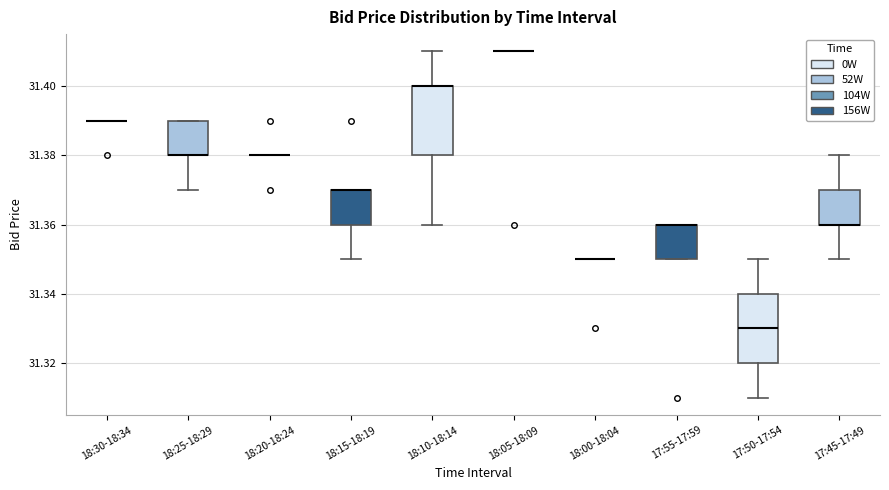

Reading left to right, read every box against the y-axis: the position of its median line, the range the box covers, and the ends of its whiskers. The values are not printed on the chart, so give them approximately, as read against the axis.

18:30-18:34: box collapsed to a line at 31.39, whiskers 31.39 to 31.39
18:25-18:29: median 31.38 (drawn on the box's lower edge), box 31.38 to 31.39, whiskers 31.37 to 31.39
18:20-18:24: box collapsed to a line at 31.38, whiskers 31.38 to 31.38
18:15-18:19: median 31.37 (drawn on the box's upper edge), box 31.36 to 31.37, whiskers 31.35 to 31.37
18:10-18:14: median 31.40 (drawn on the box's upper edge), box 31.38 to 31.40, whiskers 31.36 to 31.41
18:05-18:09: box collapsed to a line at 31.41, whiskers 31.41 to 31.41
18:00-18:04: box collapsed to a line at 31.35, whiskers 31.35 to 31.35
17:55-17:59: median 31.36 (drawn on the box's upper edge), box 31.35 to 31.36, whiskers 31.35 to 31.36
17:50-17:54: median 31.33, box 31.32 to 31.34, whiskers 31.31 to 31.35
17:45-17:49: median 31.36 (drawn on the box's lower edge), box 31.36 to 31.37, whiskers 31.35 to 31.38